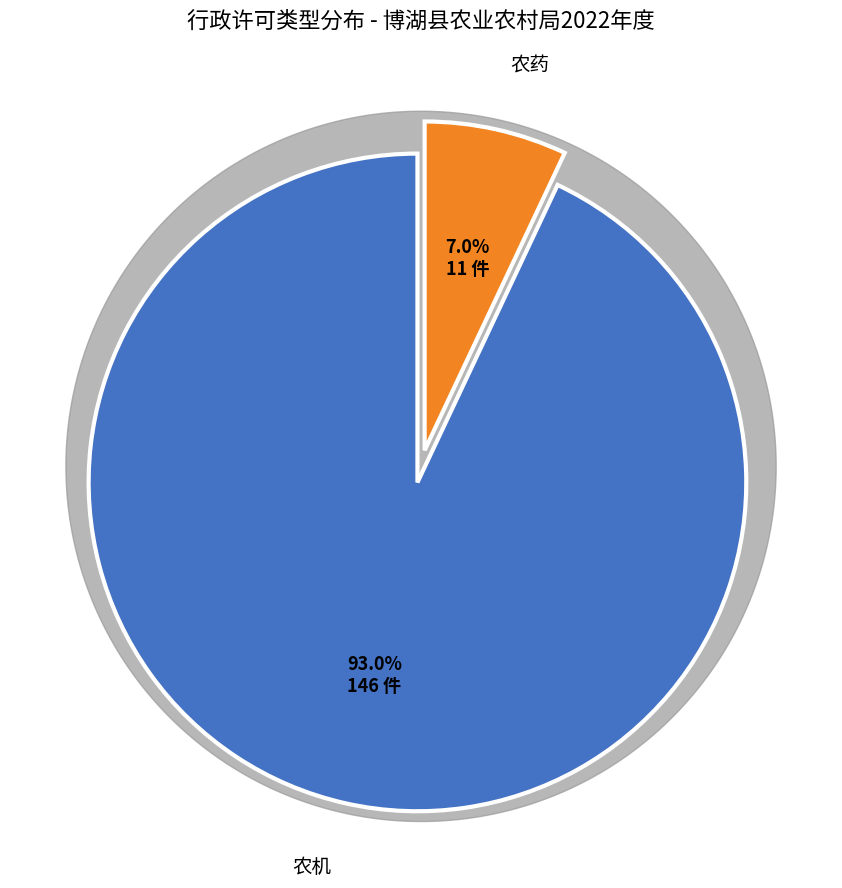

To the nearest percent, what is the difference between the 农机 and 农药 slice percentages?

86%